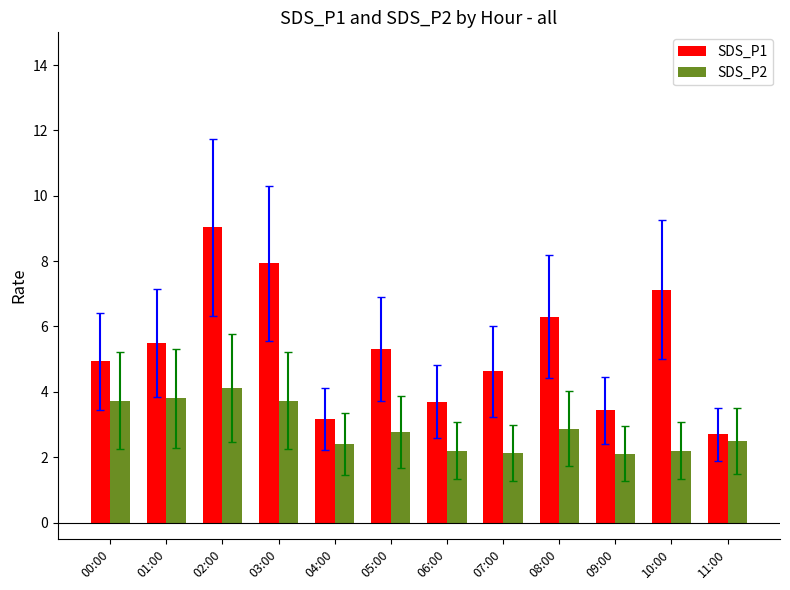

Reading left to right, what are all the values shown in this chart?

SDS_P1: 00:00=4.9	01:00=5.5	02:00=9.0	03:00=7.9	04:00=3.2	05:00=5.3	06:00=3.7	07:00=4.6	08:00=6.3	09:00=3.4	10:00=7.1	11:00=2.7
SDS_P2: 00:00=3.7	01:00=3.8	02:00=4.1	03:00=3.7	04:00=2.4	05:00=2.8	06:00=2.2	07:00=2.1	08:00=2.9	09:00=2.1	10:00=2.2	11:00=2.5